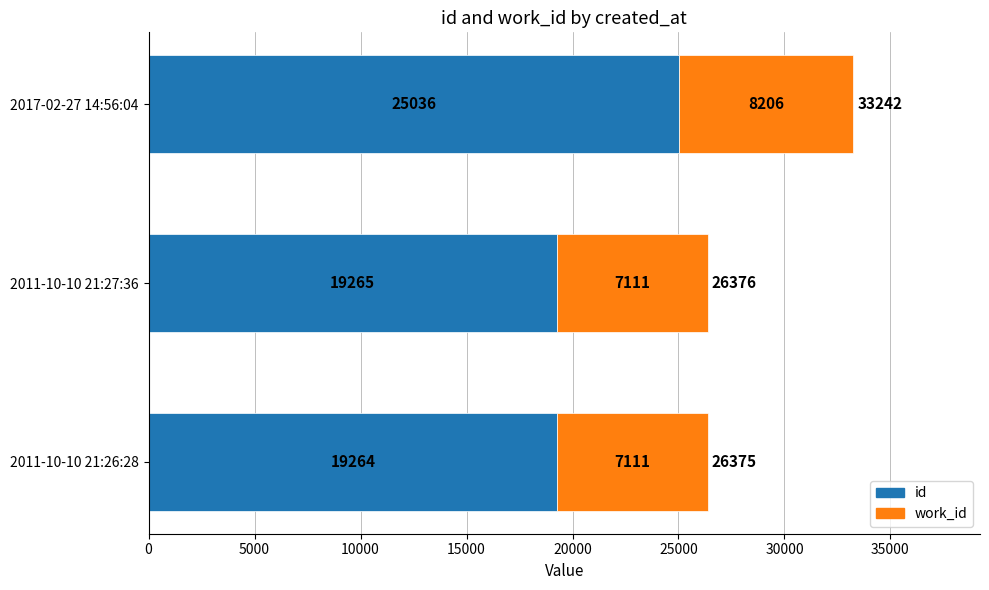

True or false: id has a value of 19265 at 2011-10-10 21:27:36.

True